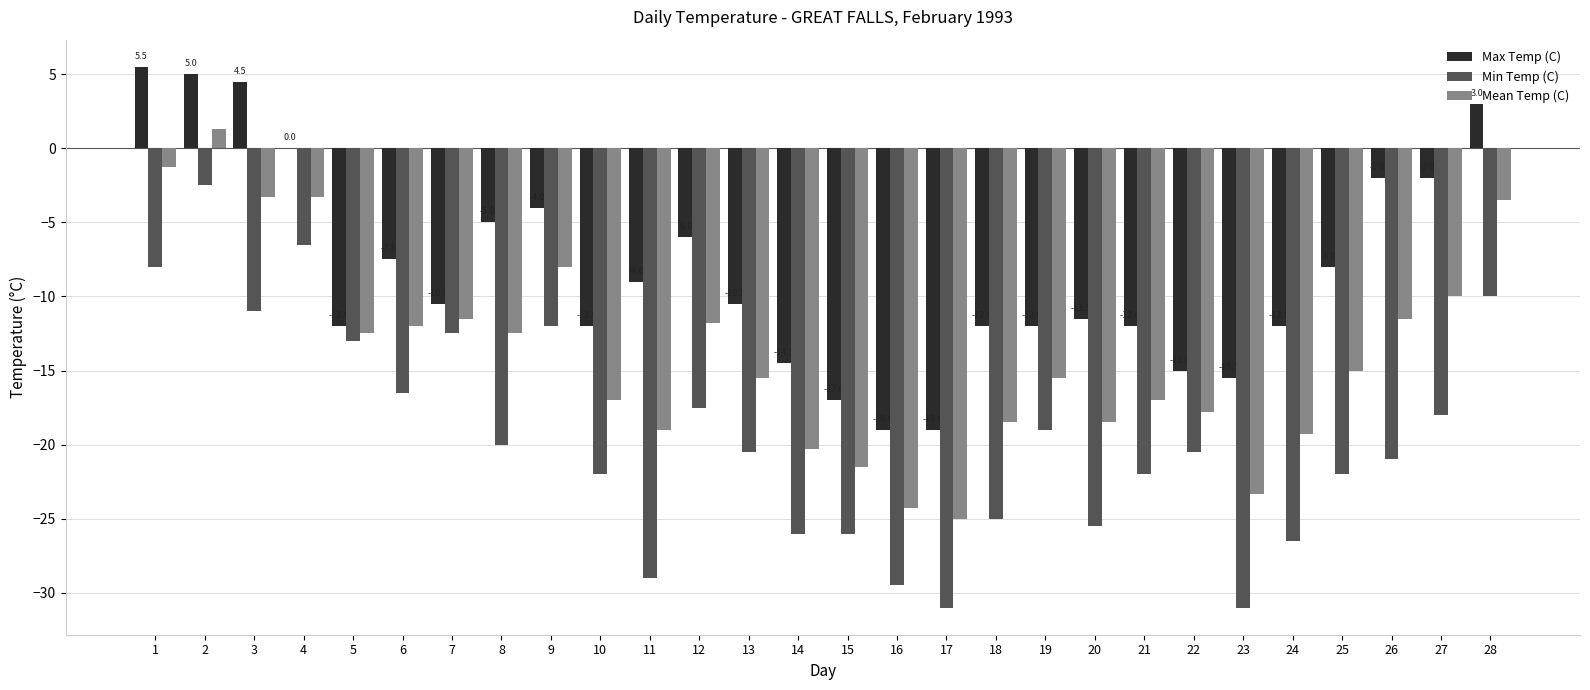

Where is Max Temp (C) nearest to the value -6?

12